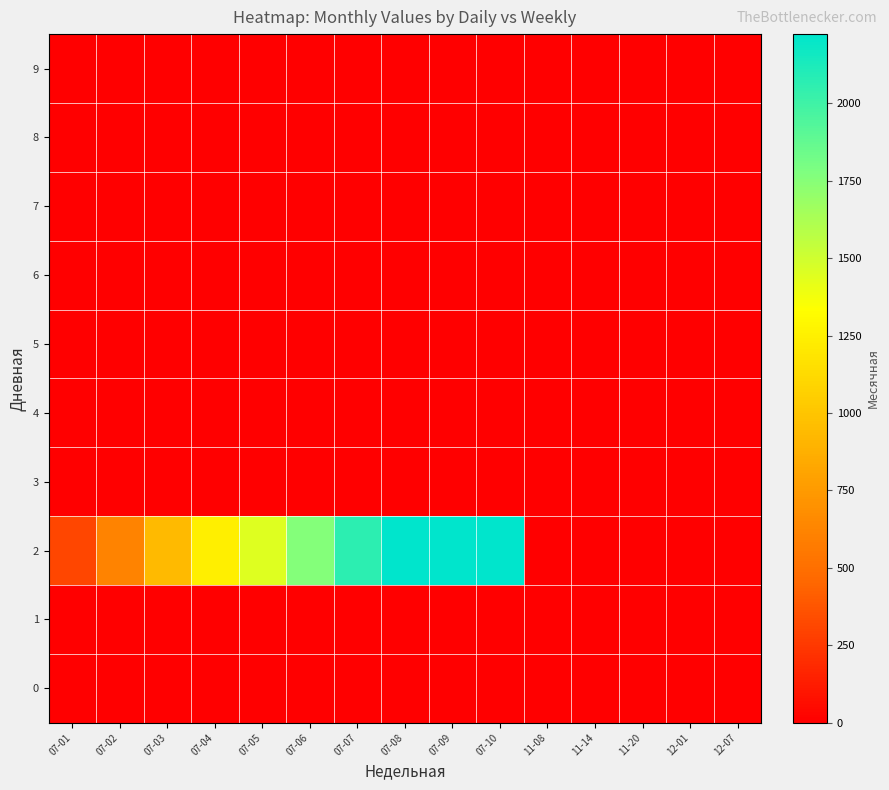

Reading right to left, list all the values displayed in this chart.

0: 12-07=0	12-01=0	11-20=0	11-14=0	11-08=0	07-10=0	07-09=0	07-08=0	07-07=0	07-06=0	07-05=0	07-04=0	07-03=0	07-02=0	07-01=0
1: 12-07=0	12-01=0	11-20=0	11-14=0	11-08=0	07-10=0	07-09=0	07-08=0	07-07=0	07-06=0	07-05=0	07-04=0	07-03=0	07-02=0	07-01=0
2: 12-07=0	12-01=0	11-20=0	11-14=0	11-08=0	07-10=2224	07-09=2224	07-08=2224	07-07=2061	07-06=1756	07-05=1445	07-04=1245	07-03=937	07-02=619	07-01=312
3: 12-07=1	12-01=0	11-20=0	11-14=0	11-08=0	07-10=0	07-09=0	07-08=0	07-07=0	07-06=0	07-05=0	07-04=0	07-03=0	07-02=0	07-01=0
4: 12-07=1	12-01=0	11-20=0	11-14=0	11-08=0	07-10=0	07-09=0	07-08=0	07-07=0	07-06=0	07-05=0	07-04=0	07-03=0	07-02=0	07-01=0
5: 12-07=1	12-01=1	11-20=1	11-14=1	11-08=1	07-10=1	07-09=1	07-08=1	07-07=1	07-06=1	07-05=1	07-04=1	07-03=1	07-02=1	07-01=1
6: 12-07=0	12-01=0	11-20=0	11-14=0	11-08=0	07-10=0	07-09=0	07-08=0	07-07=0	07-06=0	07-05=0	07-04=0	07-03=0	07-02=0	07-01=0
7: 12-07=0	12-01=0	11-20=0	11-14=0	11-08=0	07-10=0	07-09=0	07-08=0	07-07=0	07-06=0	07-05=0	07-04=0	07-03=0	07-02=0	07-01=0
8: 12-07=0	12-01=0	11-20=0	11-14=0	11-08=0	07-10=0	07-09=0	07-08=0	07-07=0	07-06=0	07-05=0	07-04=0	07-03=0	07-02=0	07-01=0
9: 12-07=0	12-01=0	11-20=0	11-14=0	11-08=0	07-10=0	07-09=0	07-08=0	07-07=0	07-06=0	07-05=0	07-04=0	07-03=0	07-02=0	07-01=0